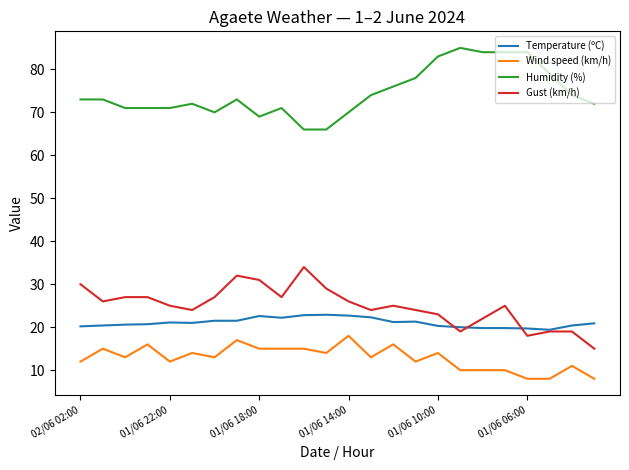

Rank the series by their maximum value, from highest to lowest.

Humidity (%), Gust (km/h), Temperature (ºC), Wind speed (km/h)